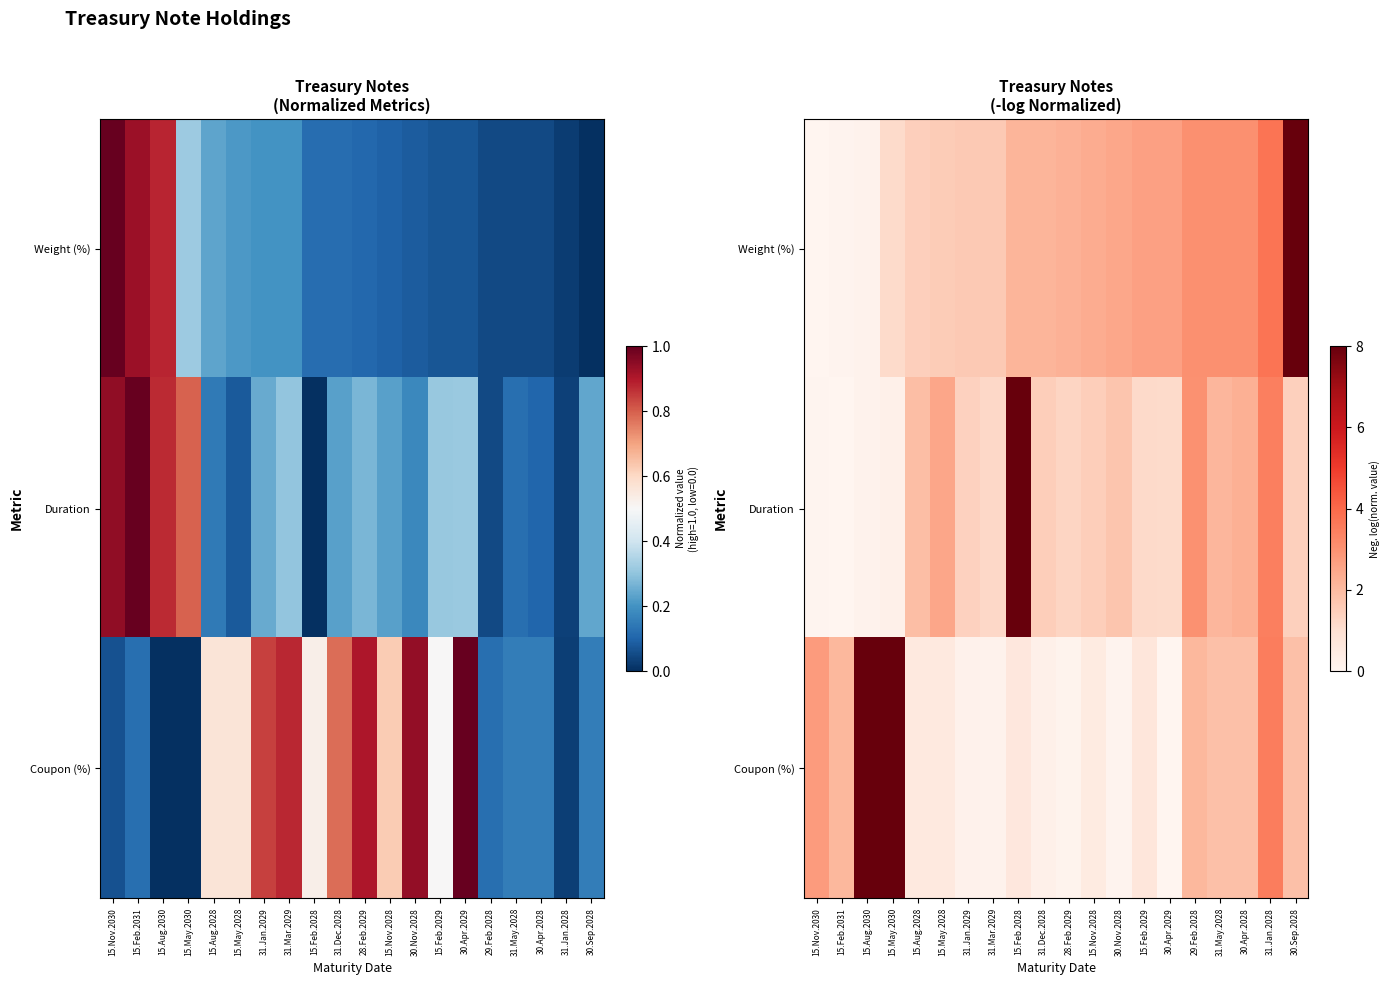

Is it true that Coupon (%) equals 0.6 at 15.Feb.2028?

True